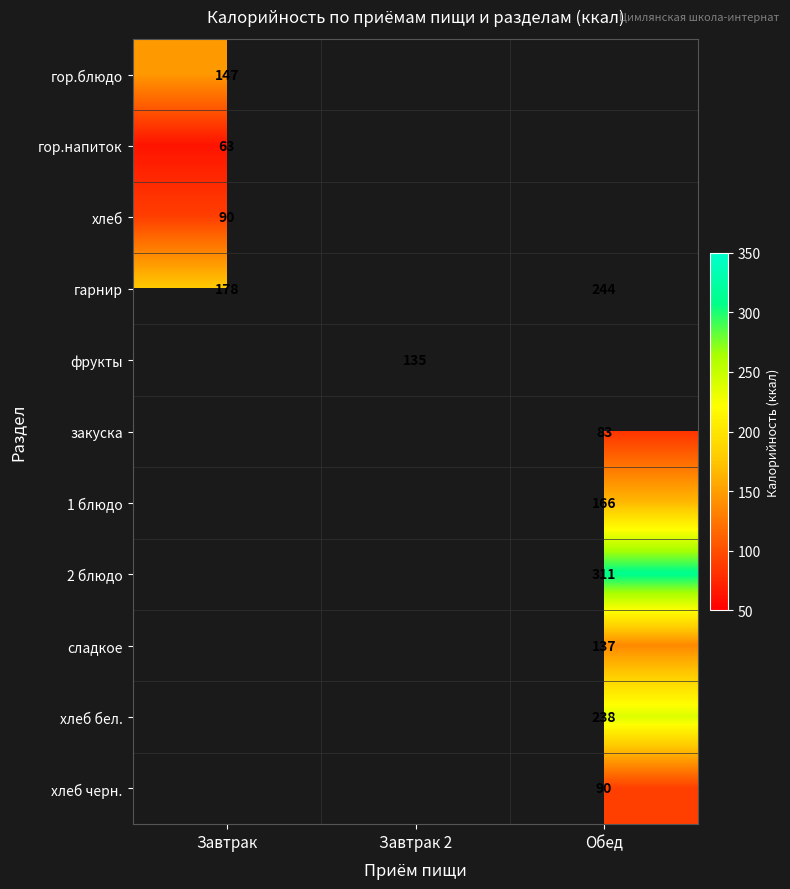

Is the value of хлеб at Завтрак greater than the value of 1 блюдо at Обед?

No